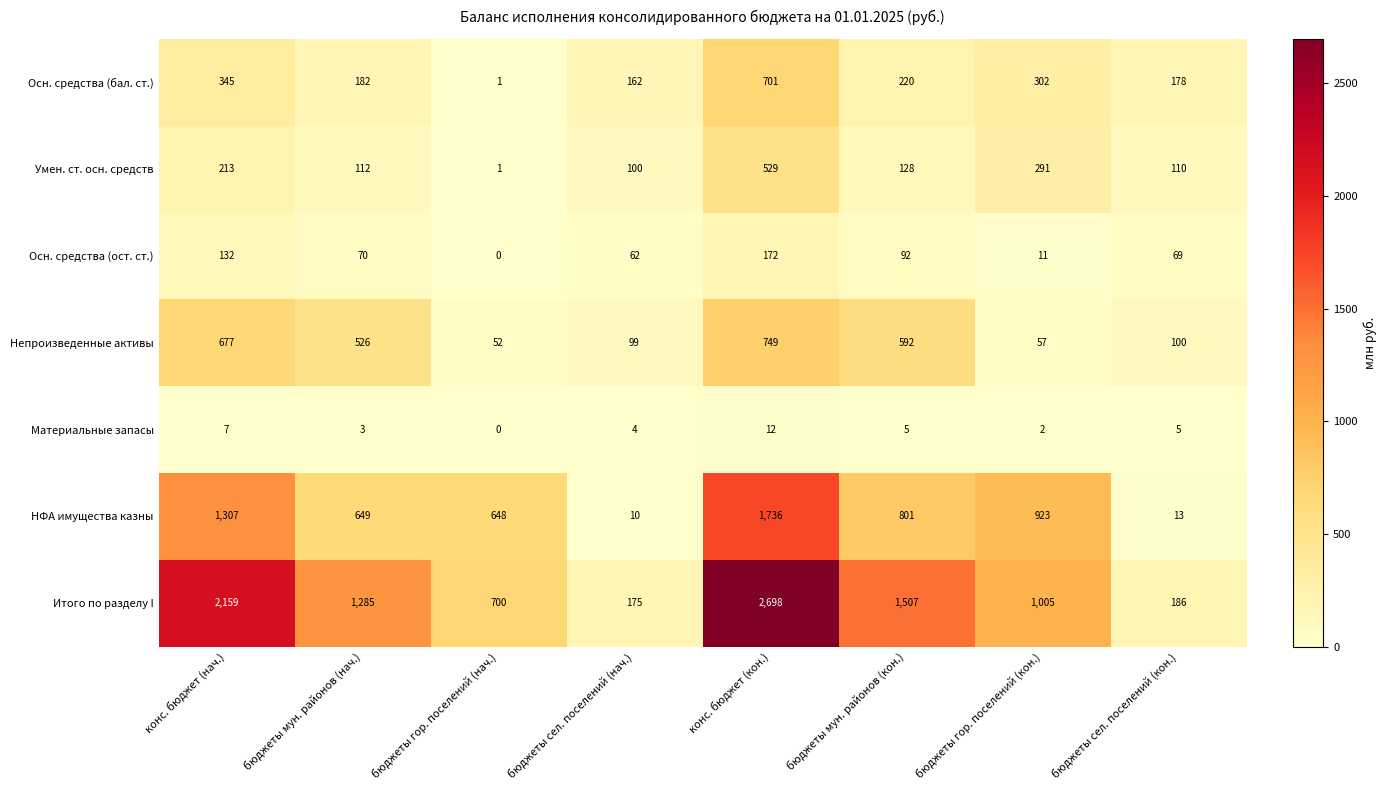

At бюджеты мун. районов (нач.), list the series in order from smallest to largest.

Материальные запасы, Осн. средства (ост. ст.), Умен. ст. осн. средств, Осн. средства (бал. ст.), Непроизведенные активы, НФА имущества казны, Итого по разделу I